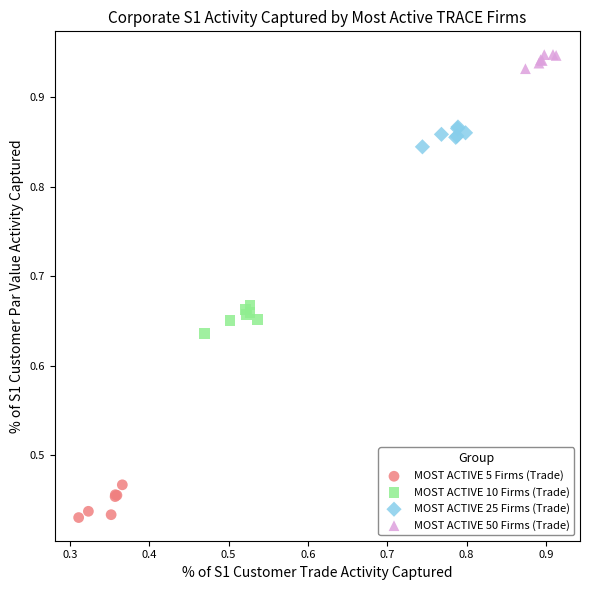

Which series reaches the minimum Y coordinate?

MOST ACTIVE 5 Firms (Trade)